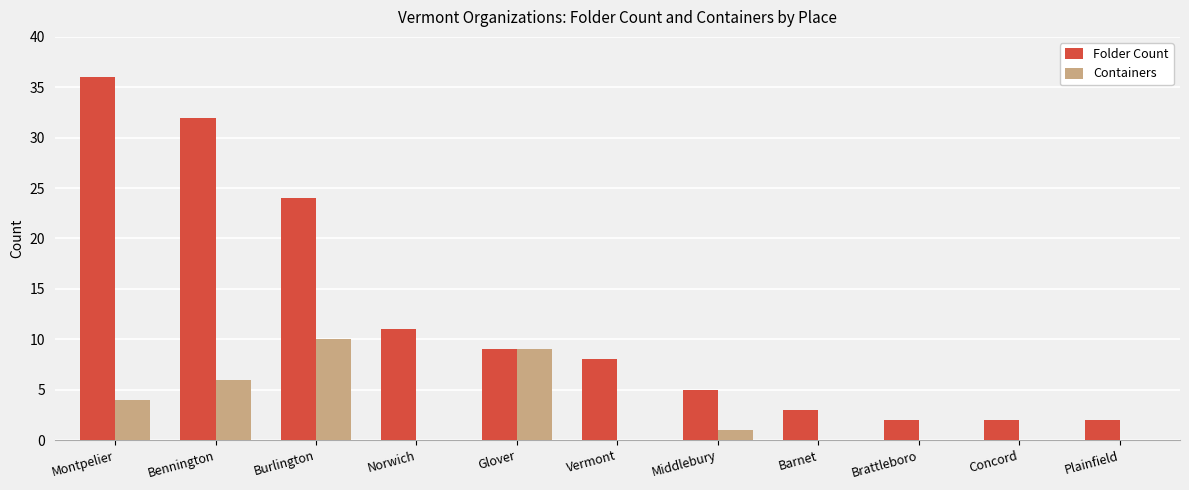

Which series changed the most between Middlebury and Barnet?

Folder Count